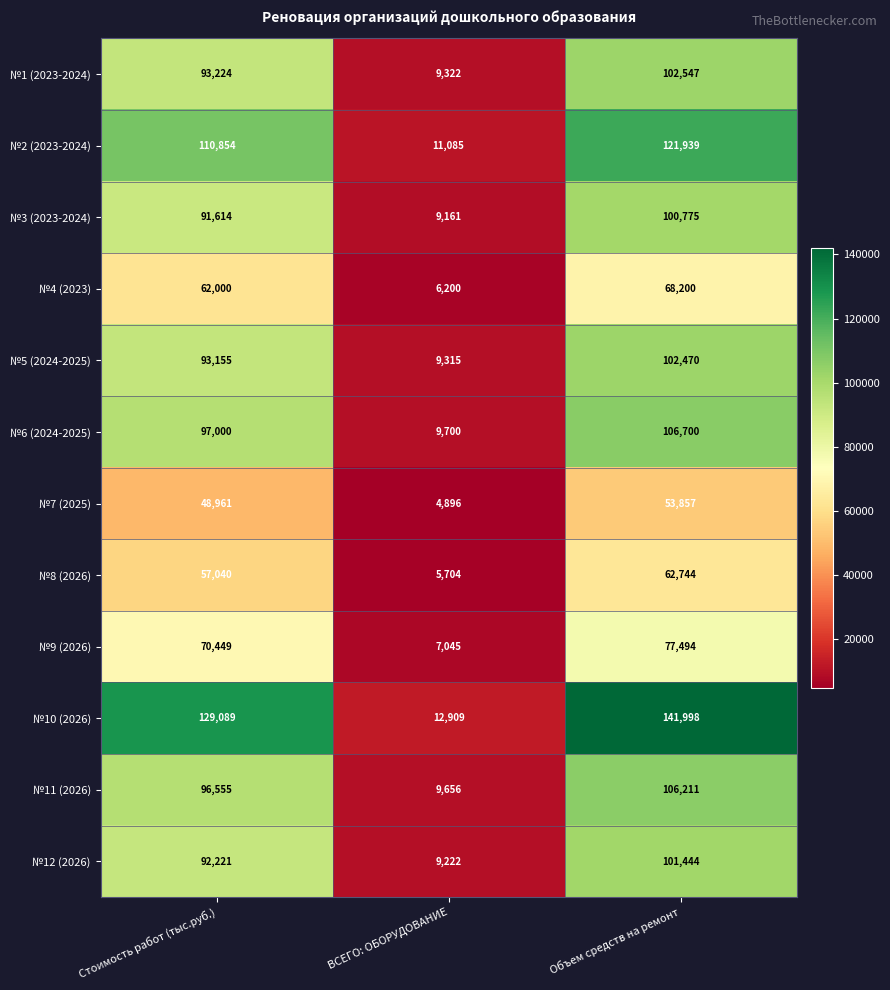

What is the total value across all series at ВСЕГО: ОБОРУДОВАНИЕ?

104215